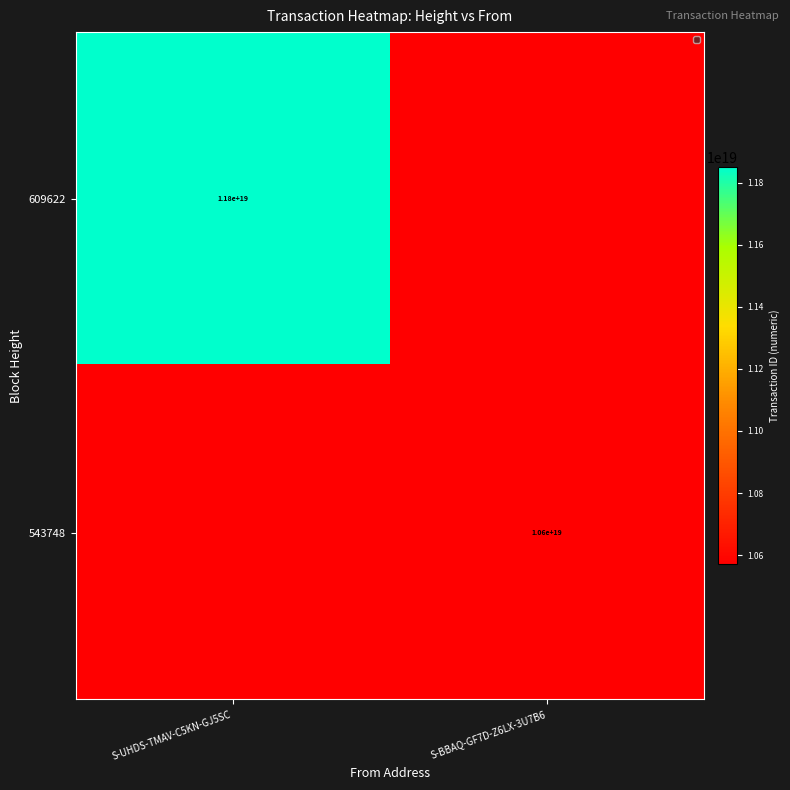

True or false: 543748 has a value of 2490935053461360128 at S-BBAQ-GF7D-Z6LX-3U7B6.

False